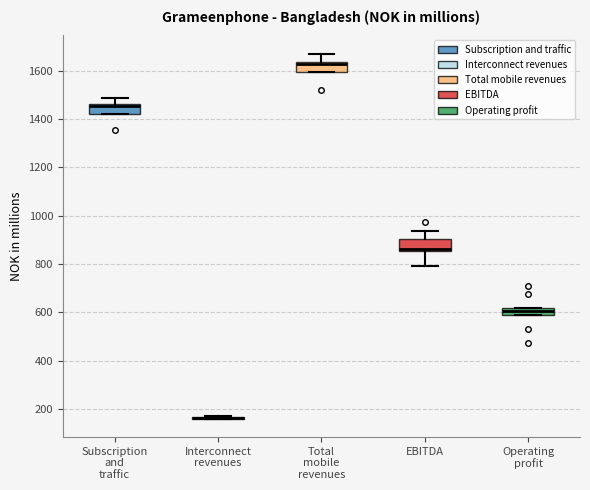

Where does the lower whisker of the box for EBITDA end on the y-axis? The values are not printed on the chart, so give them approximately, as read against the axis.

800